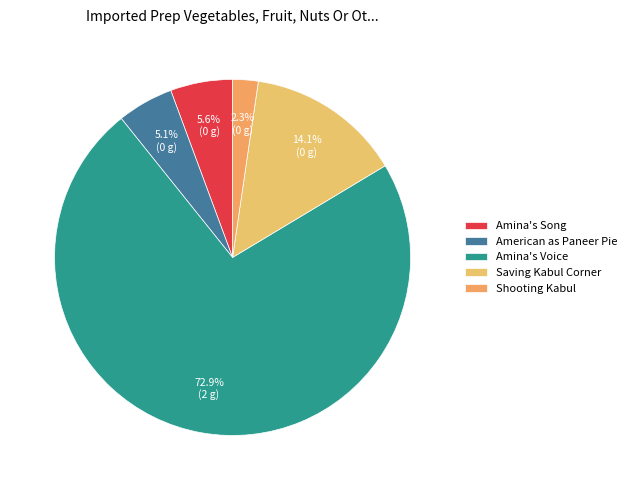

To the nearest percent, what is the average slice percentage?

20%